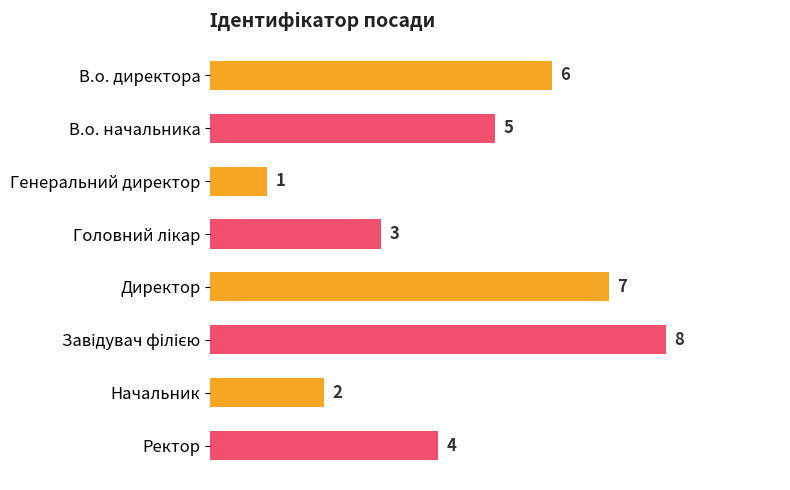

What is the greatest value displayed?

8